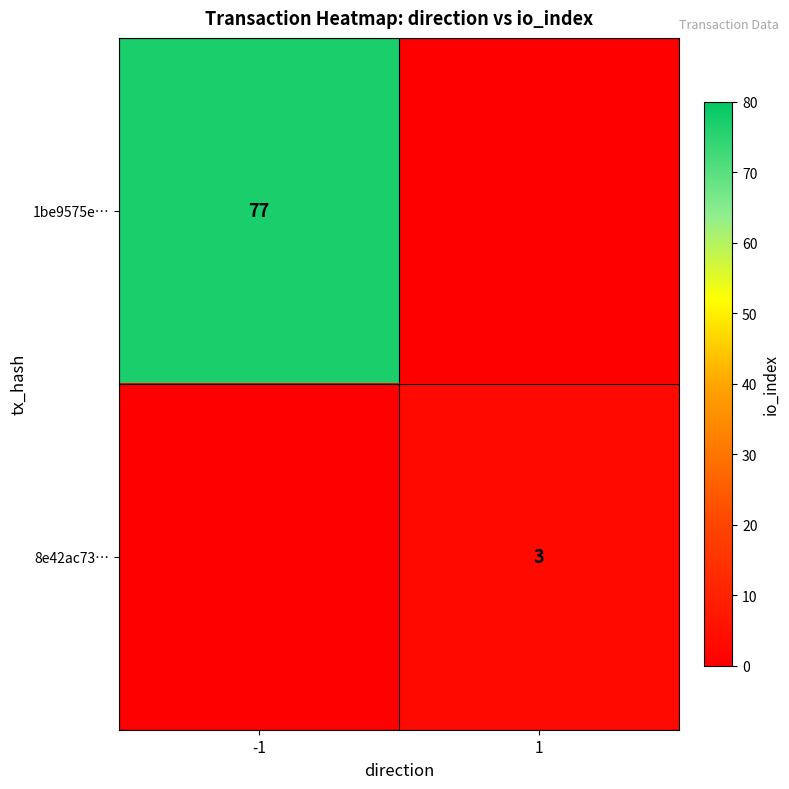

Between 1 and -1, which is larger?

-1